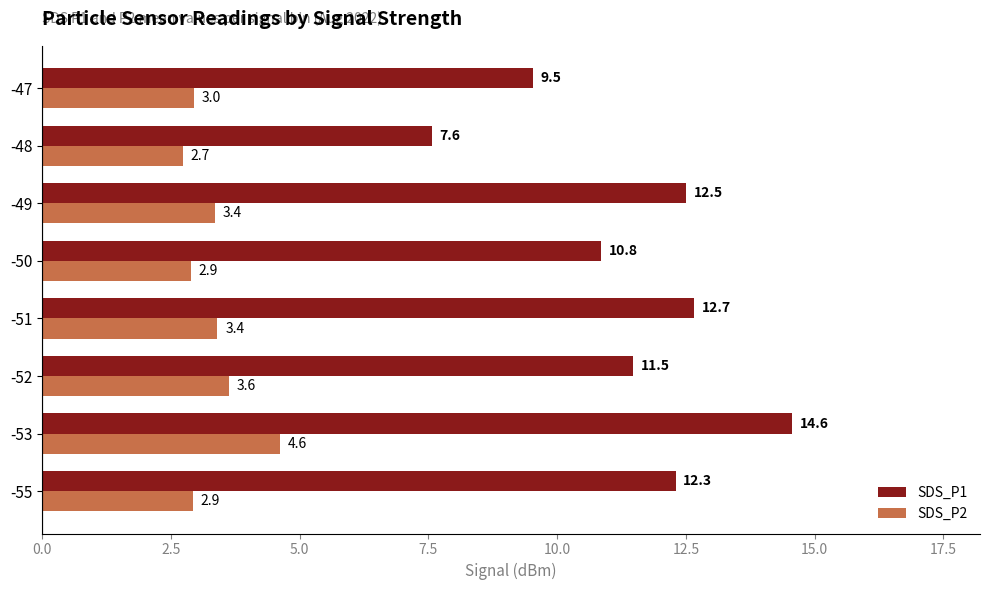

At which category is the sum across all series the highest?

-53